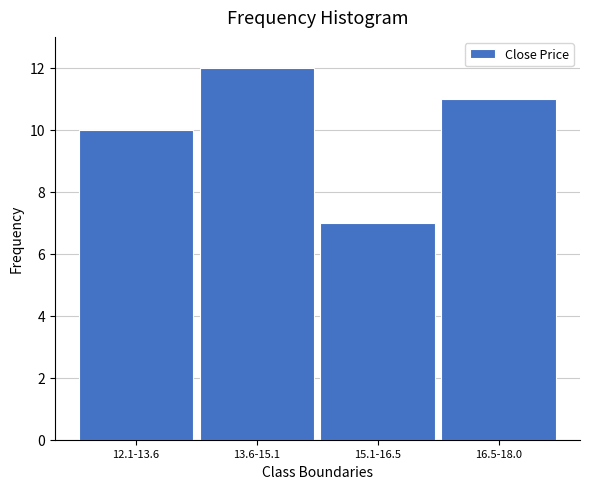

Reading left to right, extract all data points from this chart.

12.1-13.6=10	13.6-15.1=12	15.1-16.5=7	16.5-18.0=11